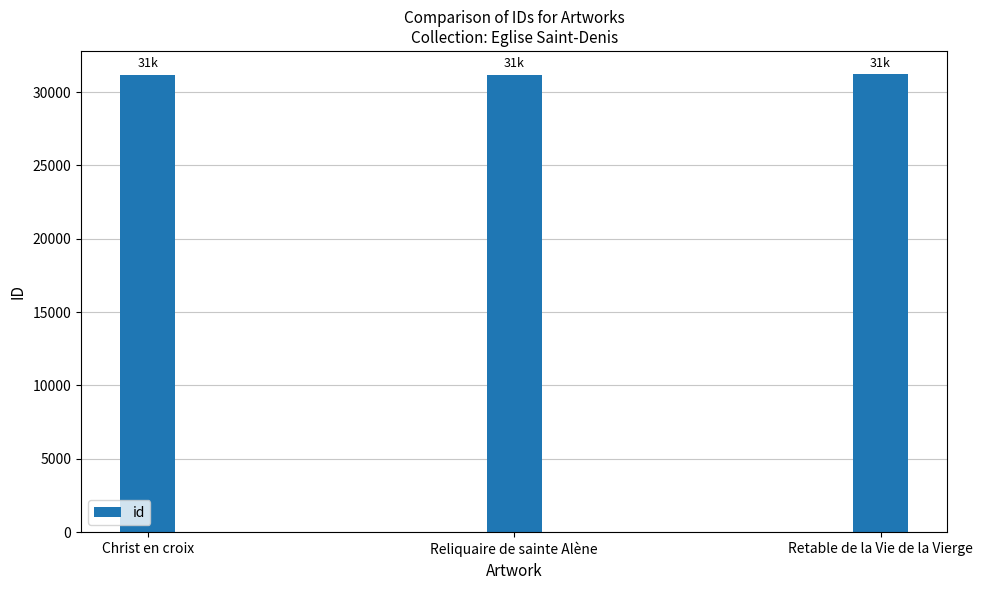

The value at Reliquaire de sainte Alène is 31195. True or false?

True